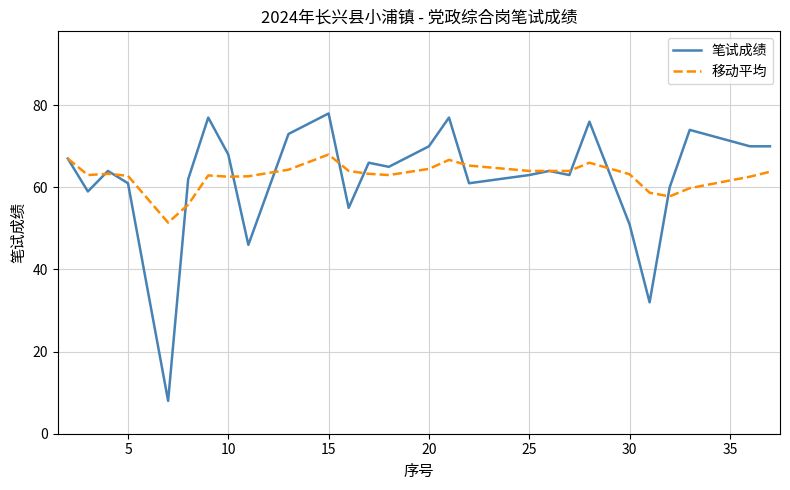

Which series has the widest spread of values?

笔试成绩